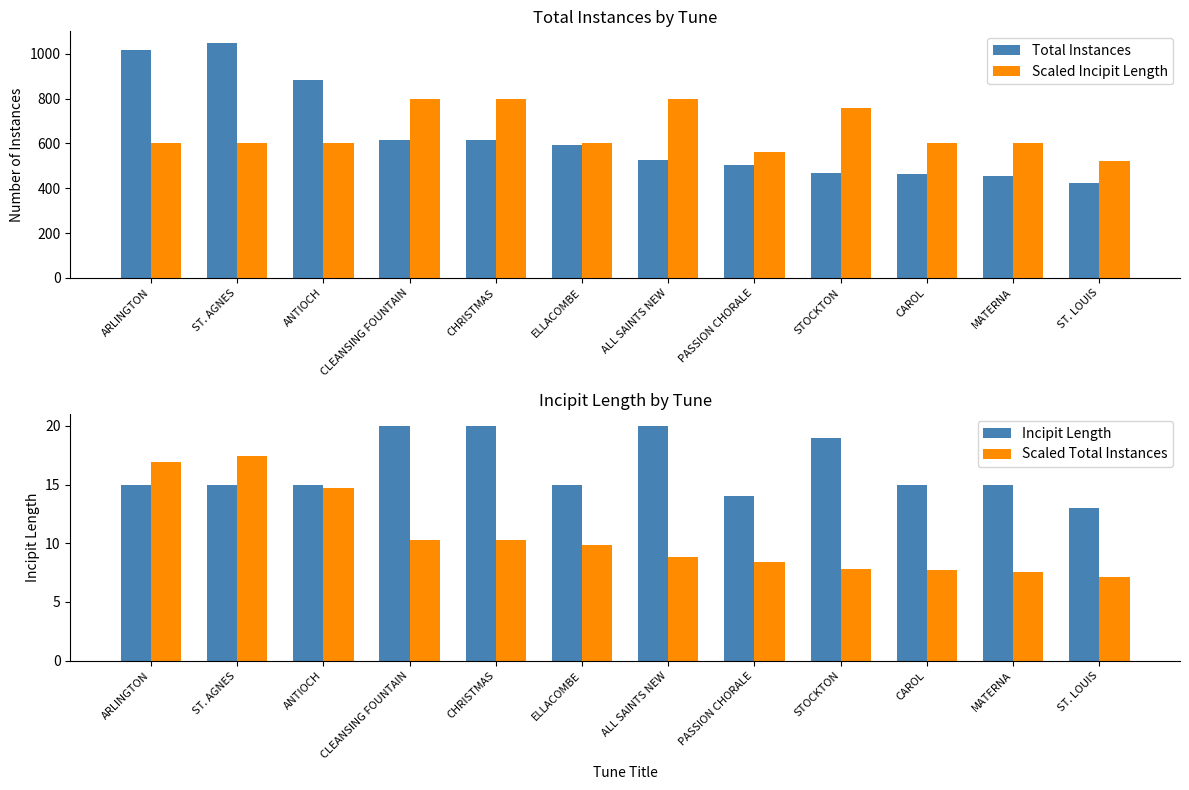

What is the label of the 12th bar from the right?

ARLINGTON